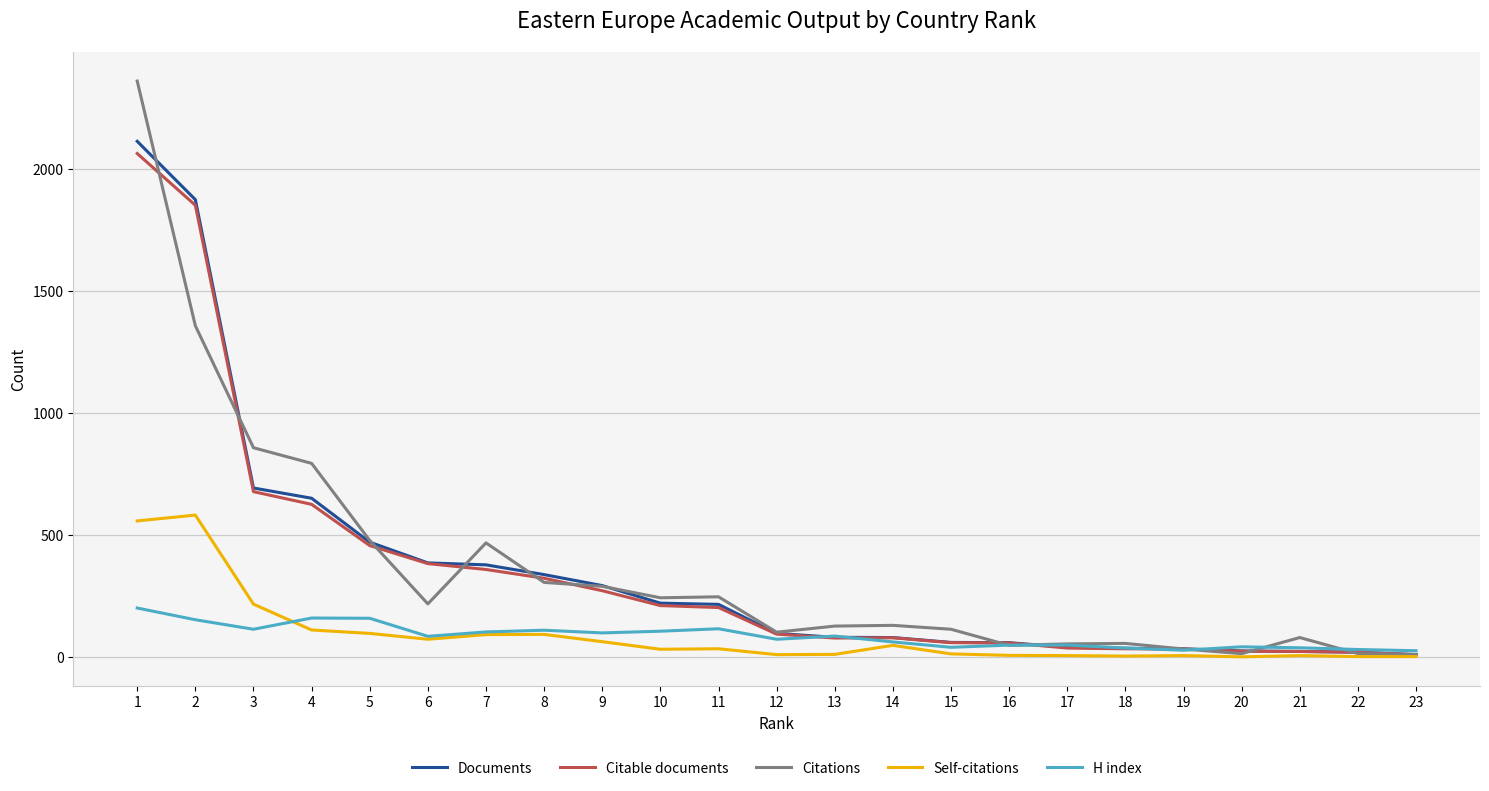

What is the sum of the Citations values at 3 and 22?

872